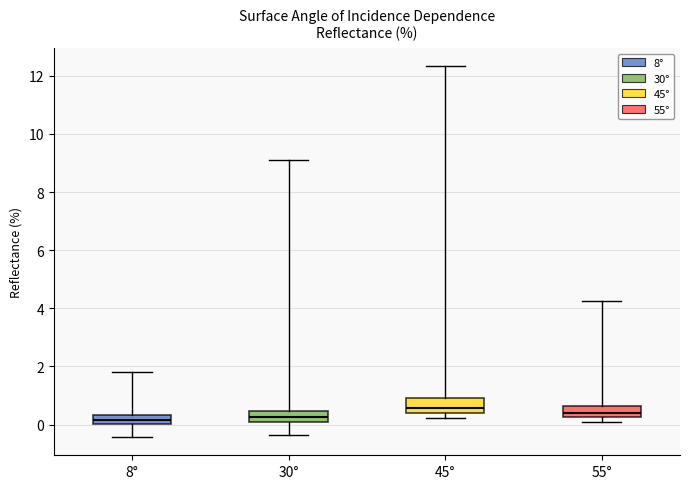

Reading left to right, transcribe this box plot: for each box, give where its median line is, the range the box spans, and where its two whiskers end, as read against the y-axis. The values are not printed on the chart, so give them approximately, as read against the axis.

8°: median 0.2, box 0.0 to 0.4, whiskers -0.4 to 1.8
30°: median 0.2, box 0.0 to 0.4, whiskers -0.4 to 9.2
45°: median 0.6, box 0.4 to 1.0, whiskers 0.2 to 12.4
55°: median 0.4, box 0.2 to 0.6, whiskers 0.0 to 4.2